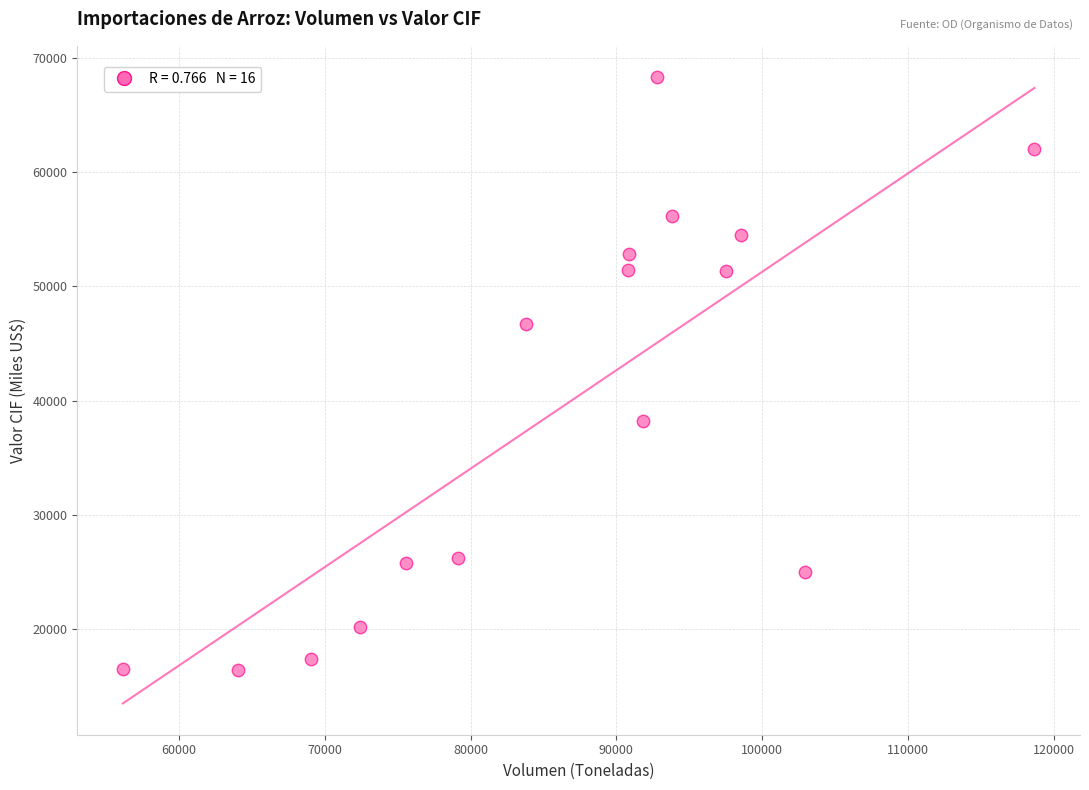

What is the range of Y values (max minus min)?

51953.5